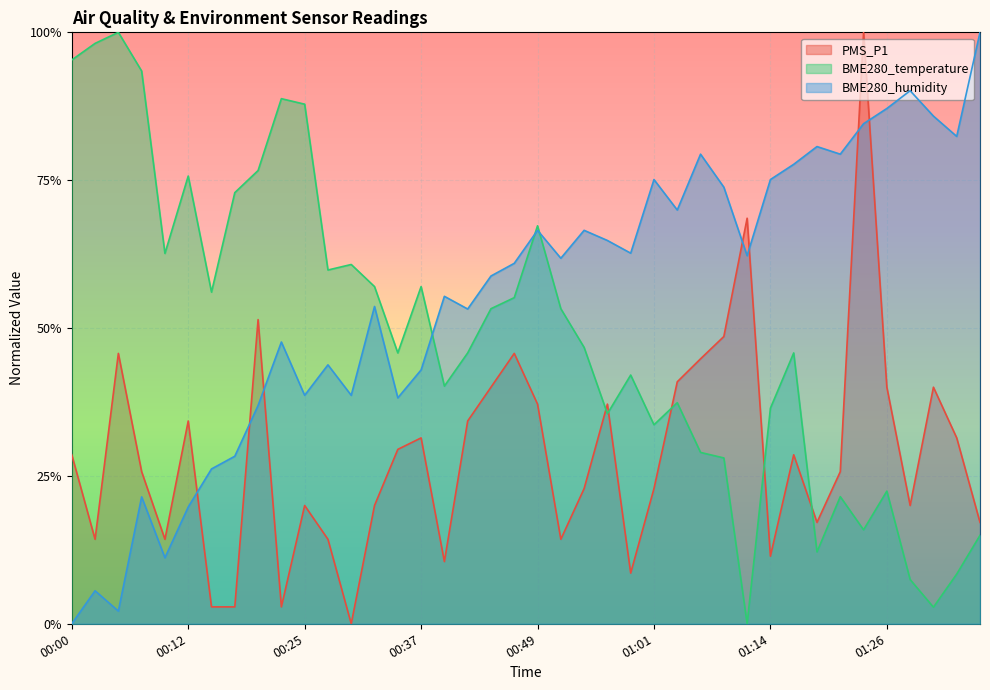

Which series has the widest spread of values?

PMS_P1